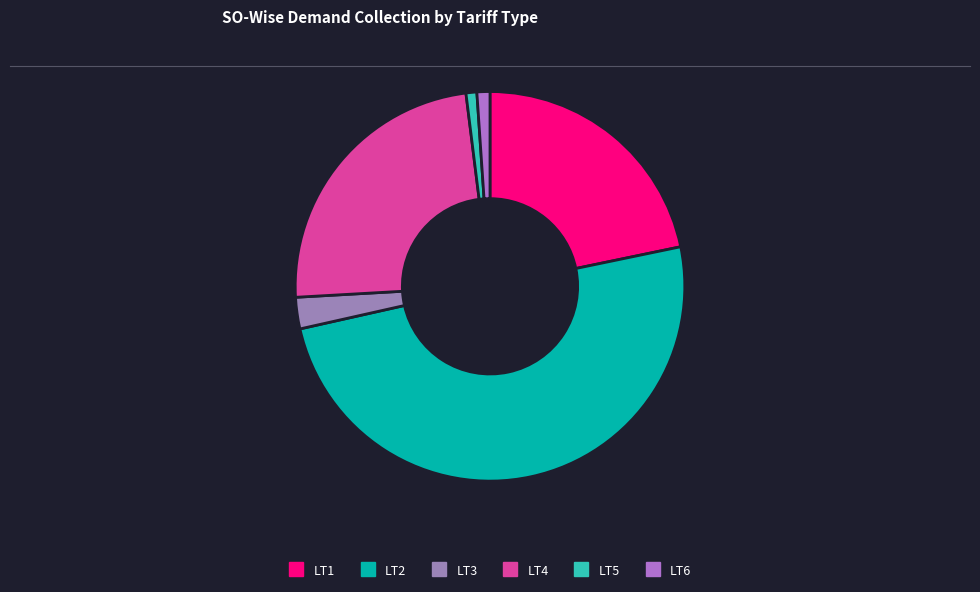

True or false: LT3 accounts for 3% of the total.

True